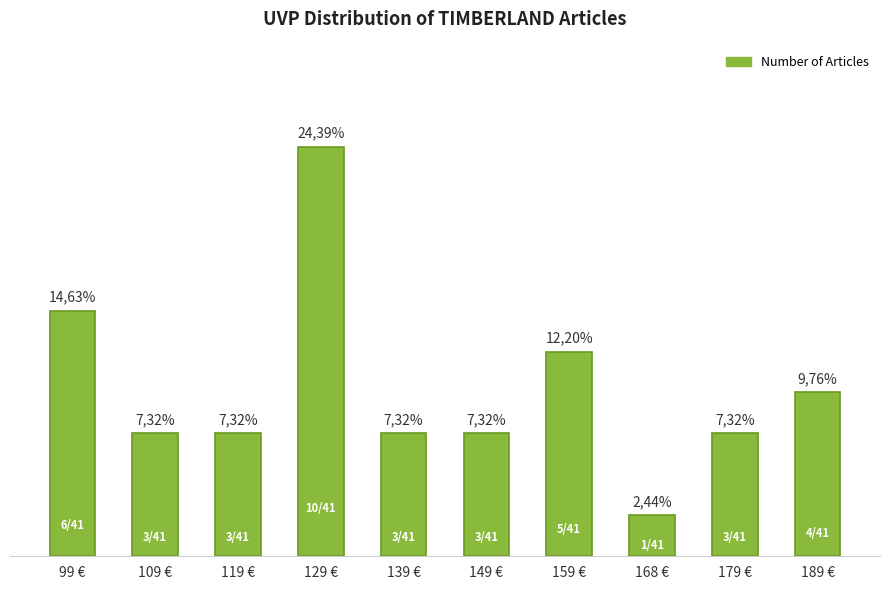

Where is the data nearest to the value 5?

159 €